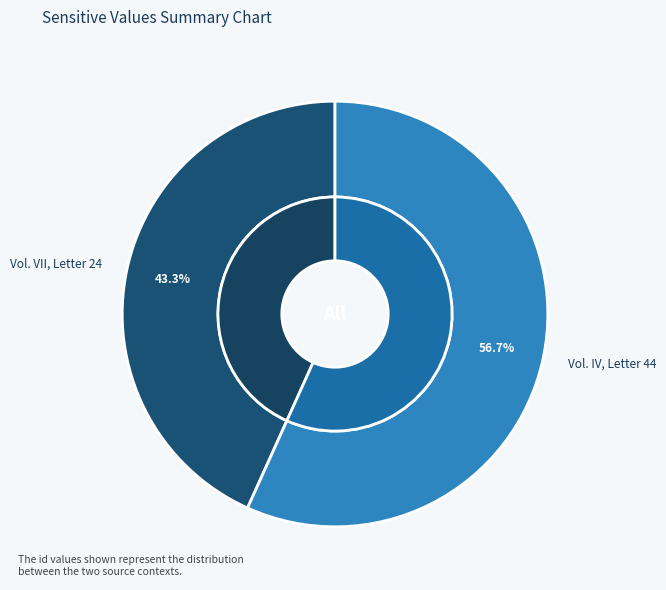

What percentage is NOT represented by Vol. IV, Letter 44?

43.3%